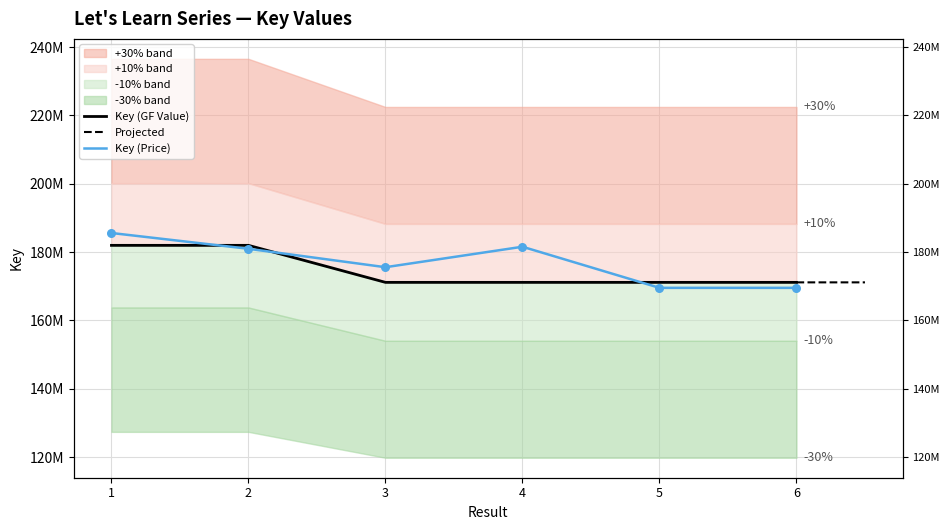

What is the ratio of the value at 5 to the value at 2?

0.9